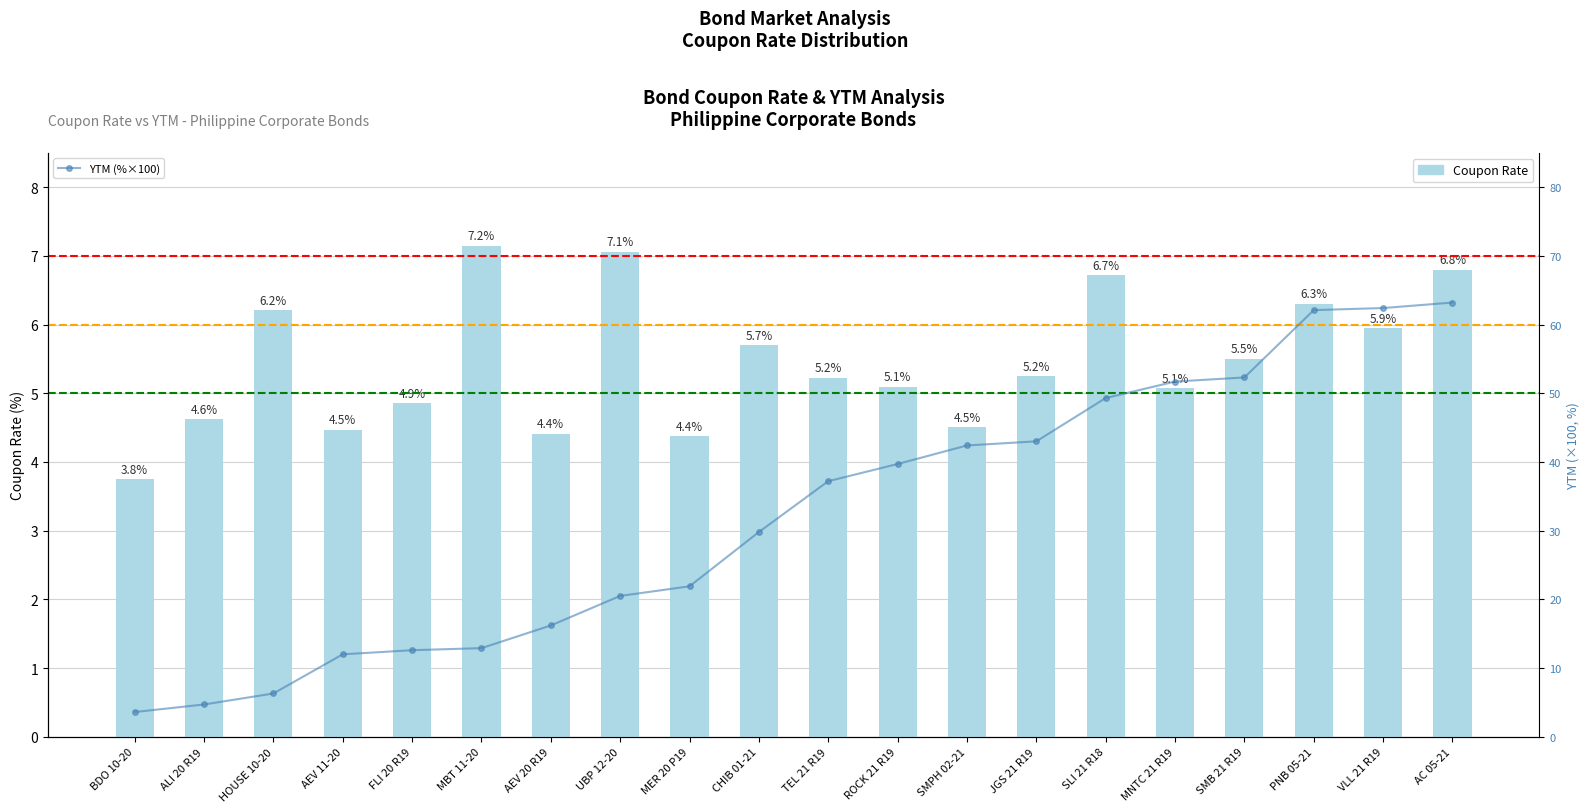

Reading left to right, transcribe all the data shown in this chart.

Coupon Rate: BDO 10-20=3.8	ALI 20 R19=4.6	HOUSE 10-20=6.2	AEV 11-20=4.5	FLI 20 R19=4.9	MBT 11-20=7.2	AEV 20 R19=4.4	UBP 12-20=7.1	MER 20 P19=4.4	CHIB 01-21=5.7	TEL 21 R19=5.2	ROCK 21 R19=5.1	SMPH 02-21=4.5	JGS 21 R19=5.2	SLI 21 R18=6.7	MNTC 21 R19=5.1	SMB 21 R19=5.5	PNB 05-21=6.3	VLL 21 R19=5.9	AC 05-21=6.8
YTM (%×100): BDO 10-20=3.6	ALI 20 R19=4.7	HOUSE 10-20=6.3	AEV 11-20=12.0	FLI 20 R19=12.6	MBT 11-20=12.9	AEV 20 R19=16.2	UBP 12-20=20.5	MER 20 P19=21.9	CHIB 01-21=29.8	TEL 21 R19=37.2	ROCK 21 R19=39.7	SMPH 02-21=42.4	JGS 21 R19=43.0	SLI 21 R18=49.3	MNTC 21 R19=51.7	SMB 21 R19=52.3	PNB 05-21=62.1	VLL 21 R19=62.4	AC 05-21=63.2